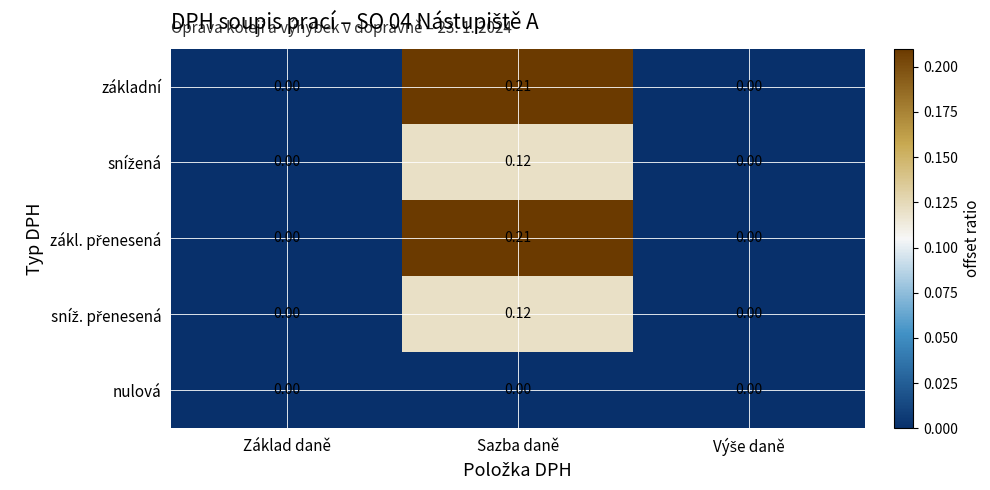

Which label corresponds to the largest value in the chart?

Sazba daně